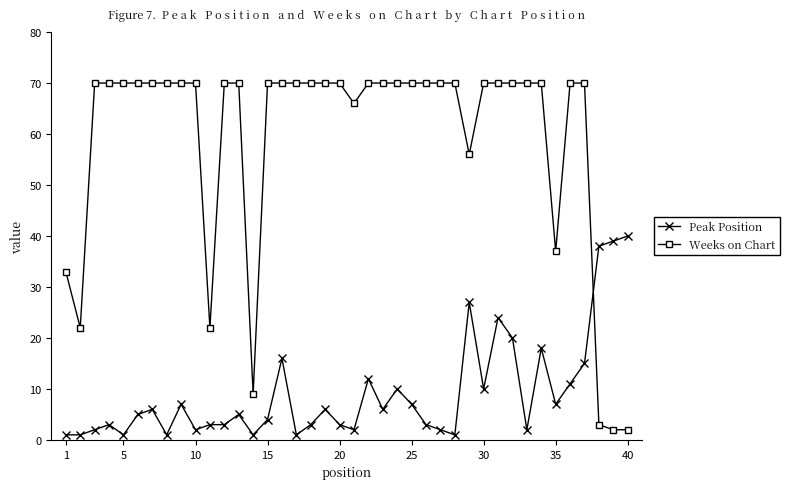

How many distinct data groups are displayed?

2